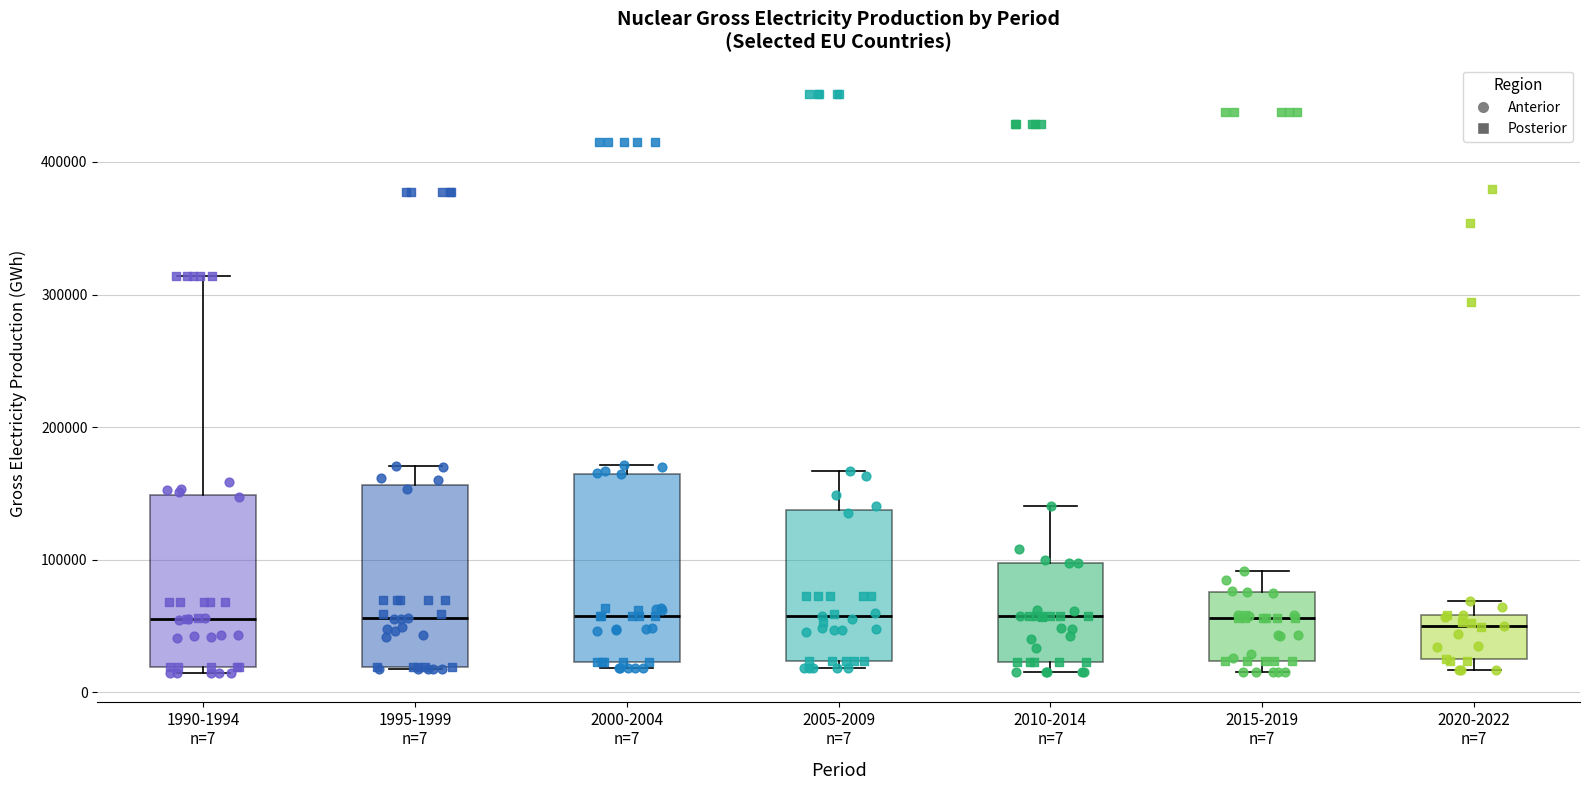

Reading left to right, read every box against the y-axis: the position of its median line, the range the box covers, and the ends of its whiskers. The values are not printed on the chart, so give them approximately, as read against the axis.

1990-1994 n=7: median 60000, box 20000 to 150000, whiskers 10000 to 310000
1995-1999 n=7: median 60000, box 20000 to 160000, whiskers 20000 to 170000
2000-2004 n=7: median 60000, box 20000 to 160000, whiskers 20000 (just below the box's lower edge) to 170000
2005-2009 n=7: median 60000, box 20000 to 140000, whiskers 20000 (just below the box's lower edge) to 170000
2010-2014 n=7: median 60000, box 20000 to 100000, whiskers 20000 (just below the box's lower edge) to 140000
2015-2019 n=7: median 60000, box 20000 to 80000, whiskers 20000 (just below the box's lower edge) to 90000
2020-2022 n=7: median 50000, box 30000 to 60000, whiskers 20000 to 70000